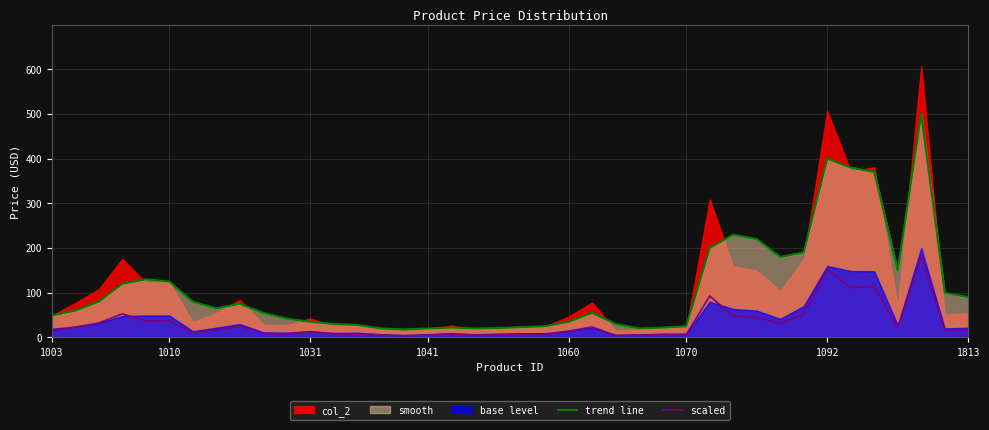

What is the maximum value for trend line?

500.0